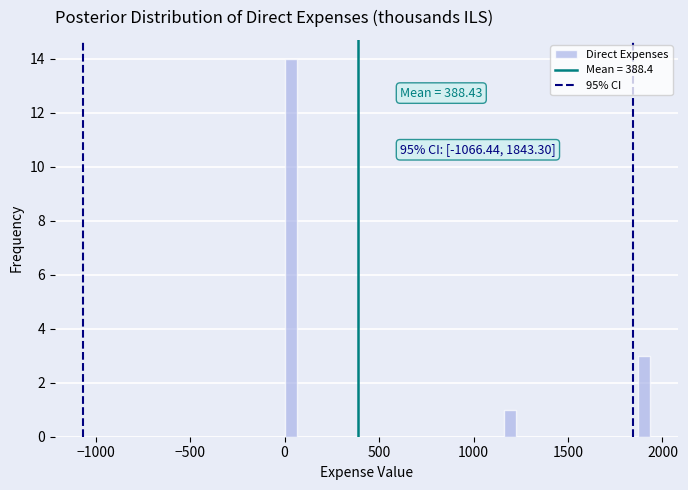

Around what value on the x-axis is the tallest bar? Give the approximate position of its centre, as read against the axis.

50